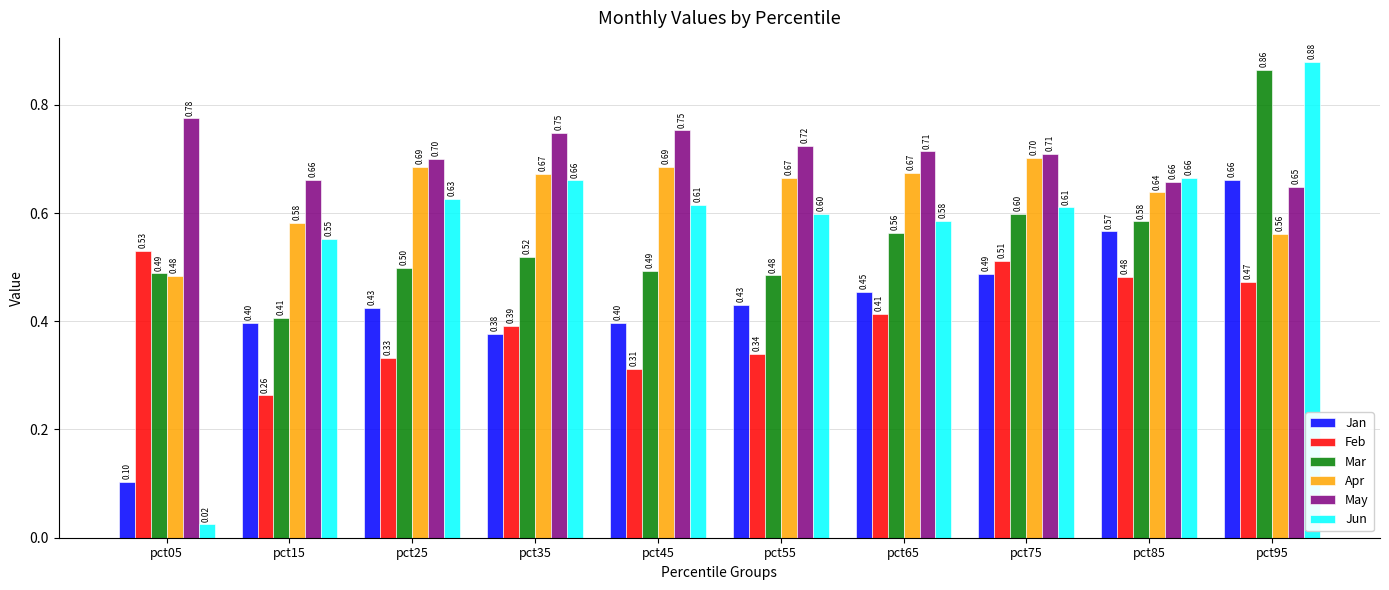

List the series in order of their peak value, lowest first.

Feb, Jan, Apr, May, Mar, Jun